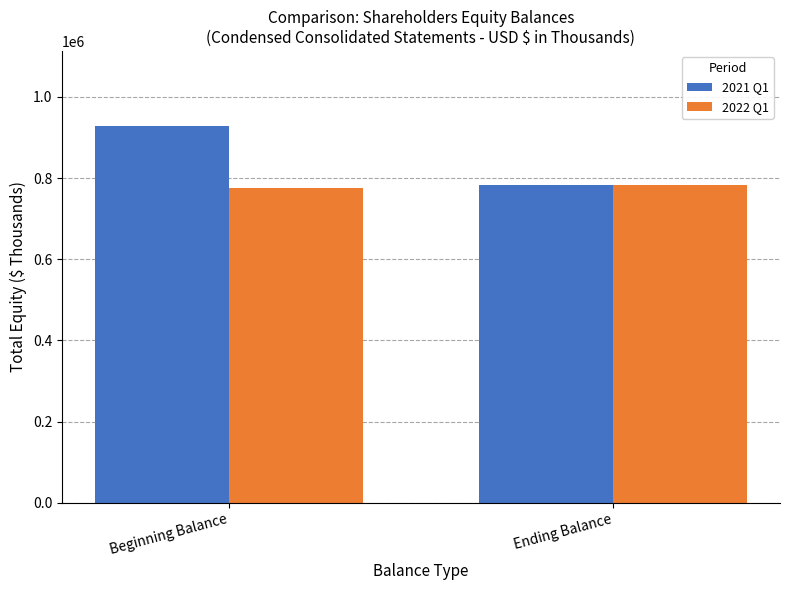

What is the average value of the 2021 Q1 series?

854886